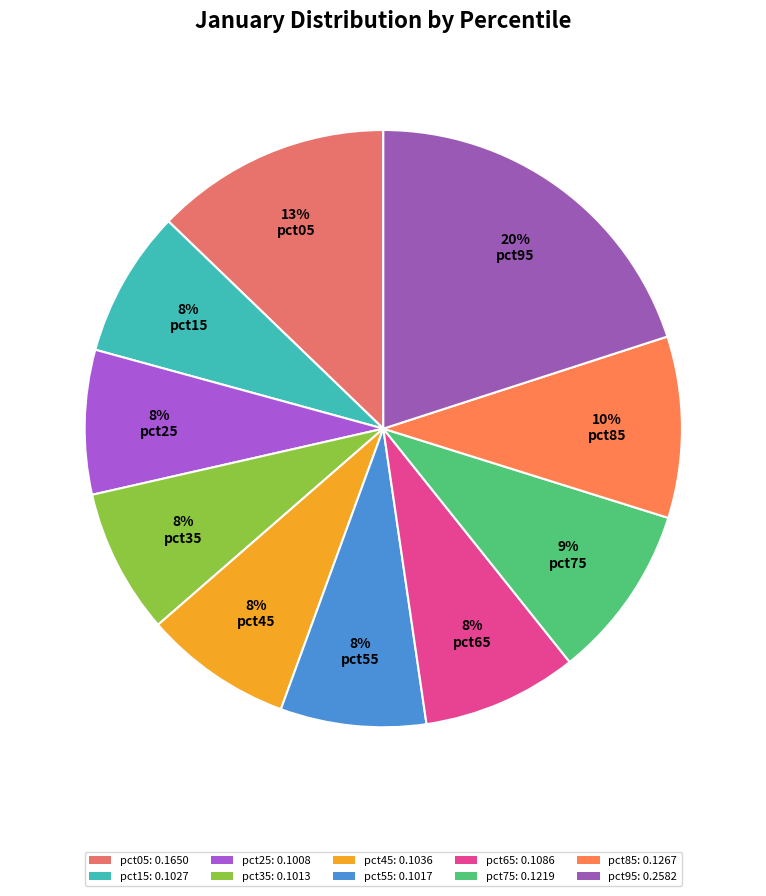

To the nearest percent, what is the difference between the pct05 and pct15 slice percentages?

5%